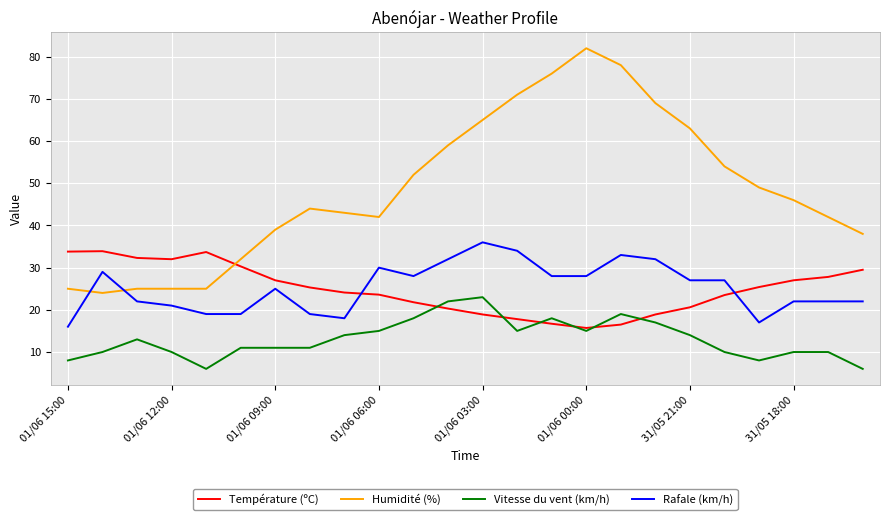

Which series has the largest range (max minus min)?

Humidité (%)